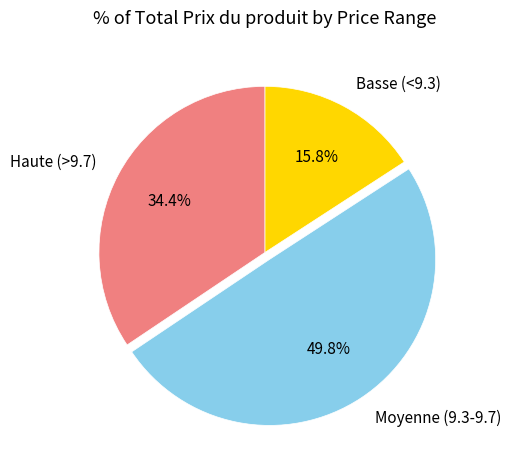

Rank the categories by value from lowest to highest.

Basse (<9.3), Haute (>9.7), Moyenne (9.3-9.7)